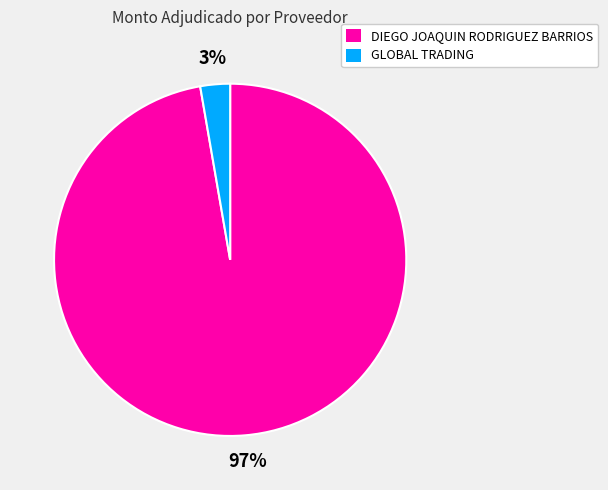

Count the number of slices in the pie.

2